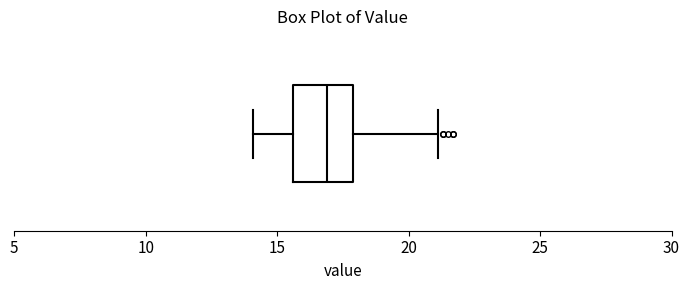

Where is the left edge of the box on the x-axis? The values are not printed on the chart, so give them approximately, as read against the axis.

15.5